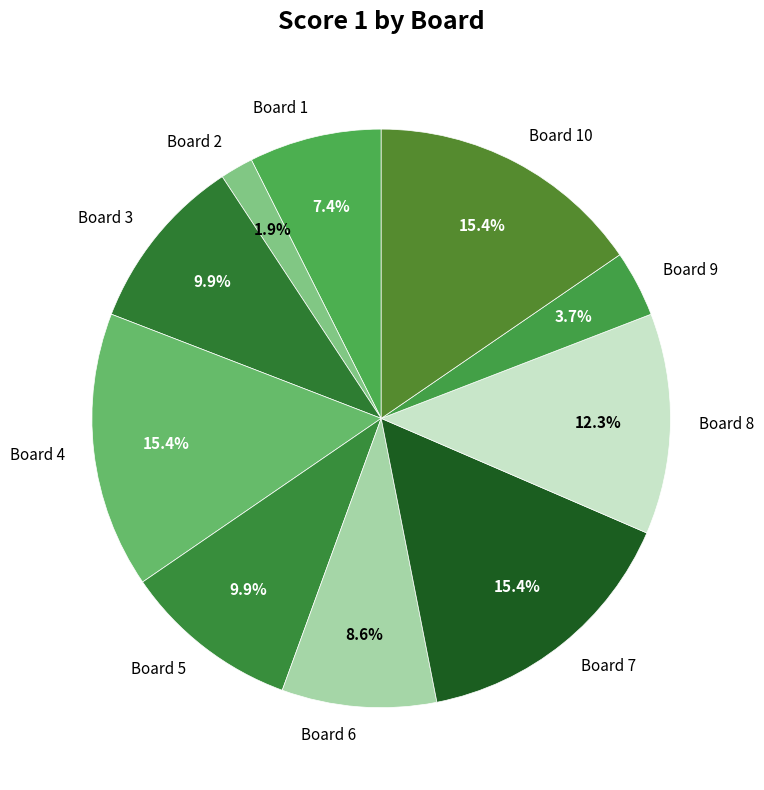

Which slice is the smallest?

Board 2